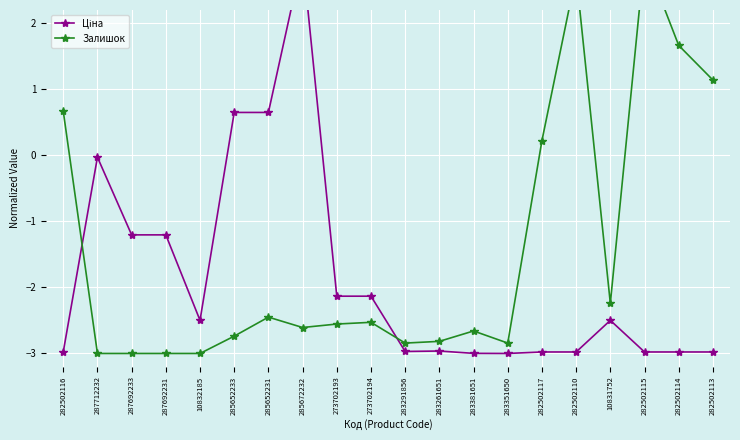

Is it true that Ціна equals 4.7 at 285672232?

False